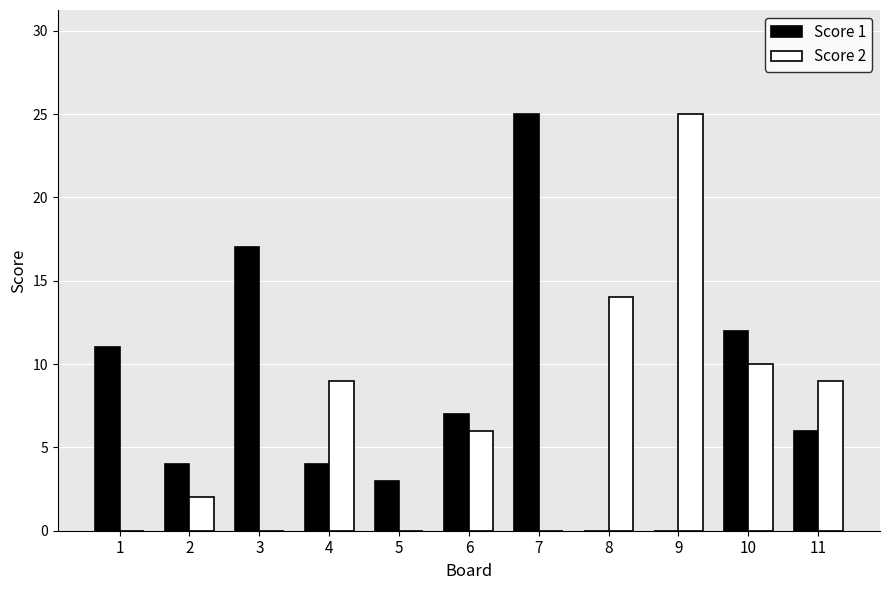

Which series has the largest total across all categories?

Score 1